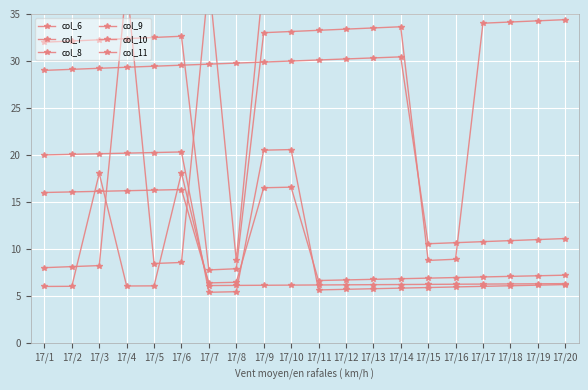

What is the average value of the col_8 series?

7.3